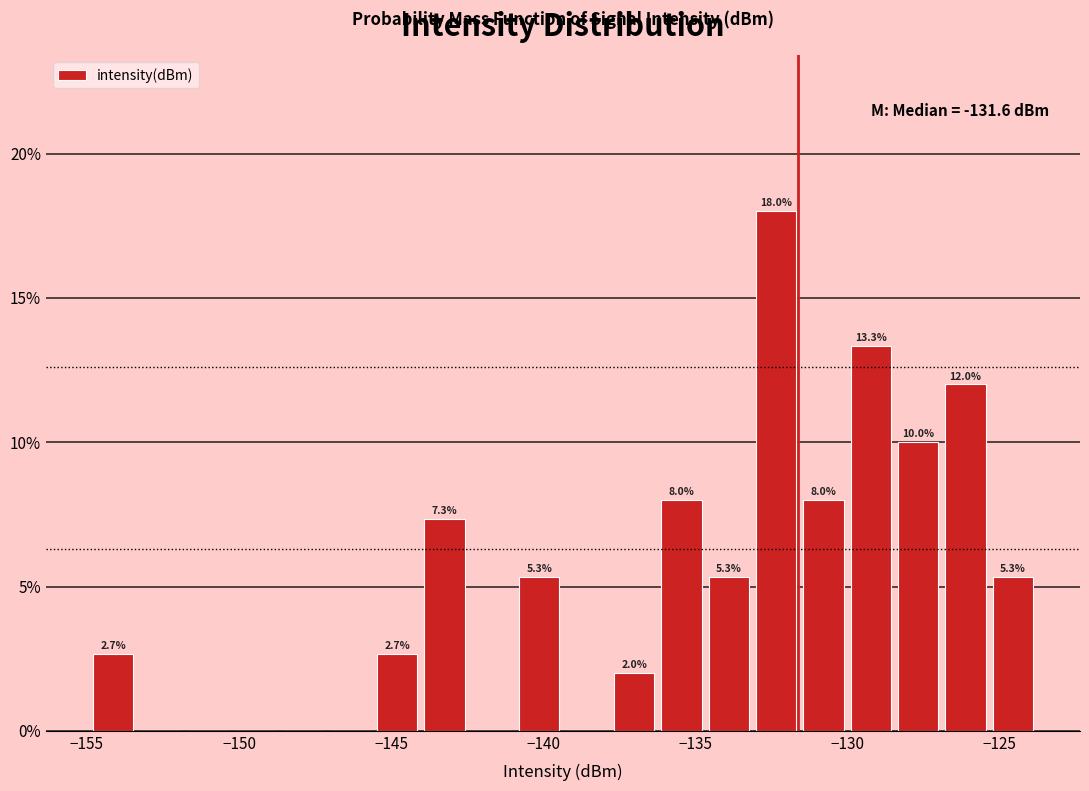

Read against the x-axis, roughly where is the centre of the tallest bar?

-132.5